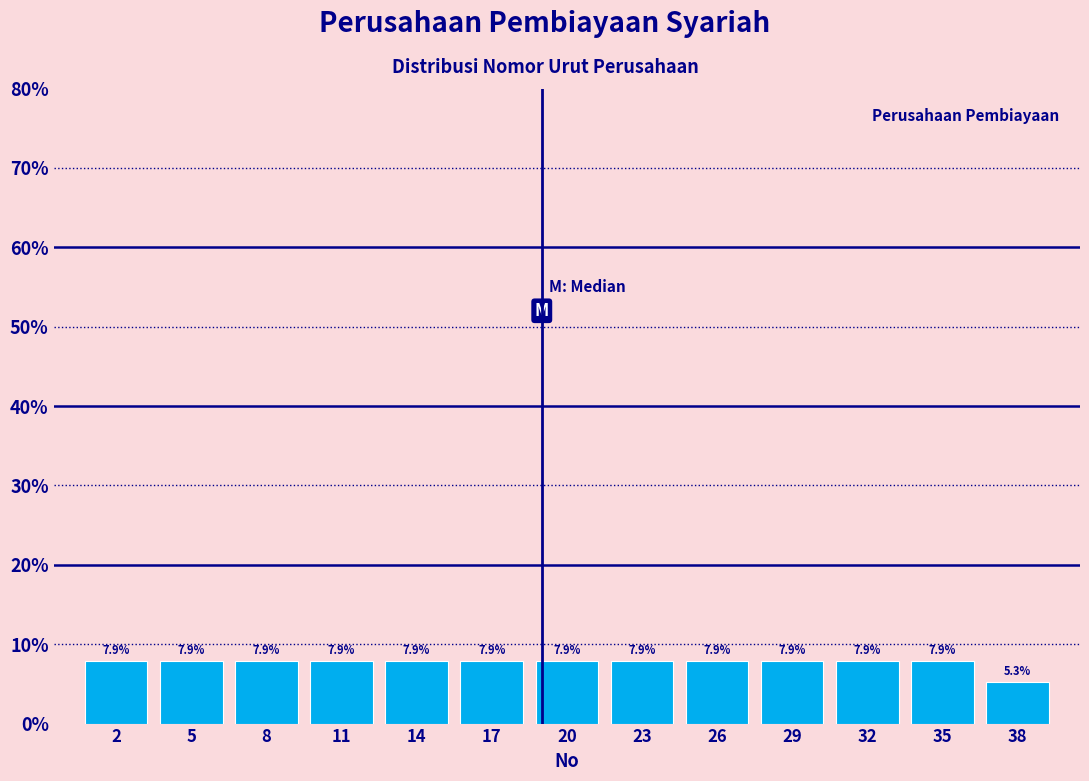

Reading left to right, list all the values displayed in this chart.

7.9	7.9	7.9	7.9	7.9	7.9	7.9	7.9	7.9	7.9	7.9	7.9	5.3